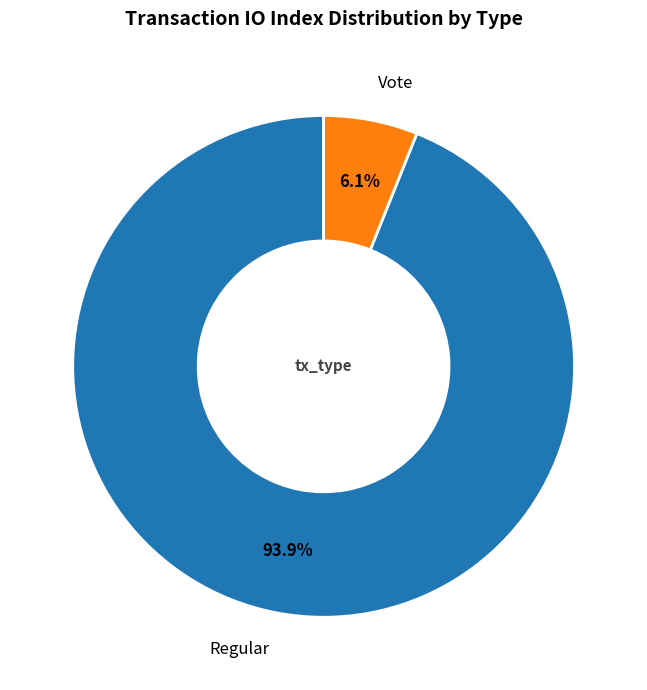

What is the smallest slice in the pie chart?

Vote